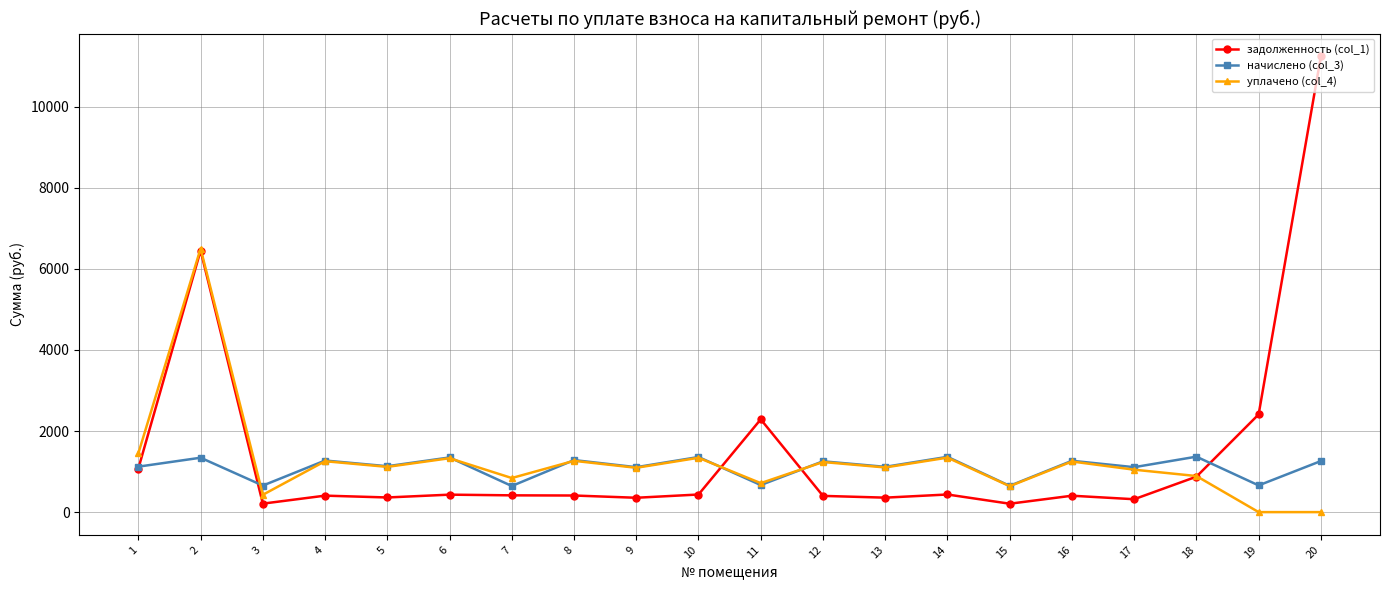

What is the total value across all series at 4?

2933.8